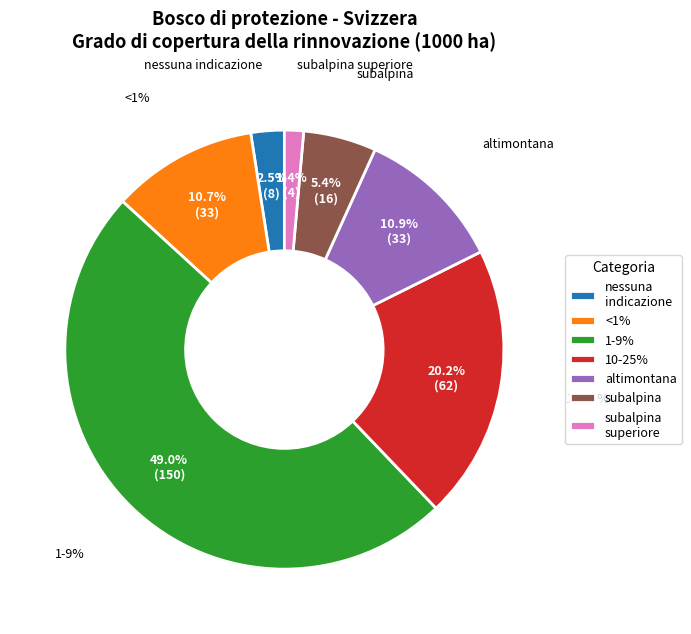

How many segments does this pie chart have?

7